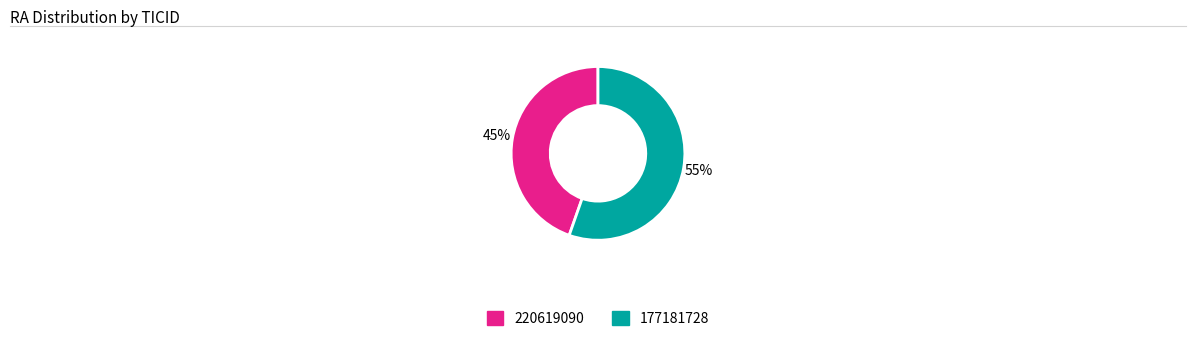

Which slice is the smallest?

220619090